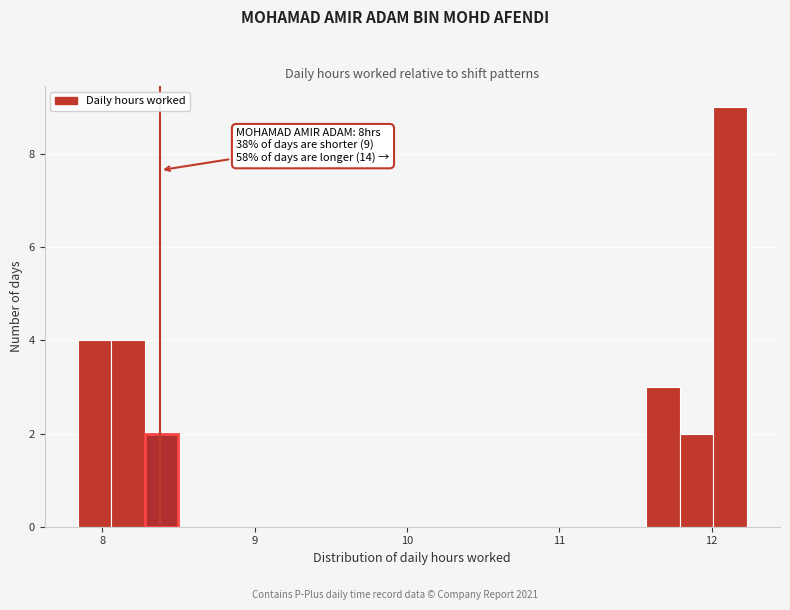

Around what value on the x-axis is the tallest bar? Give the approximate position of its centre, as read against the axis.

12.1